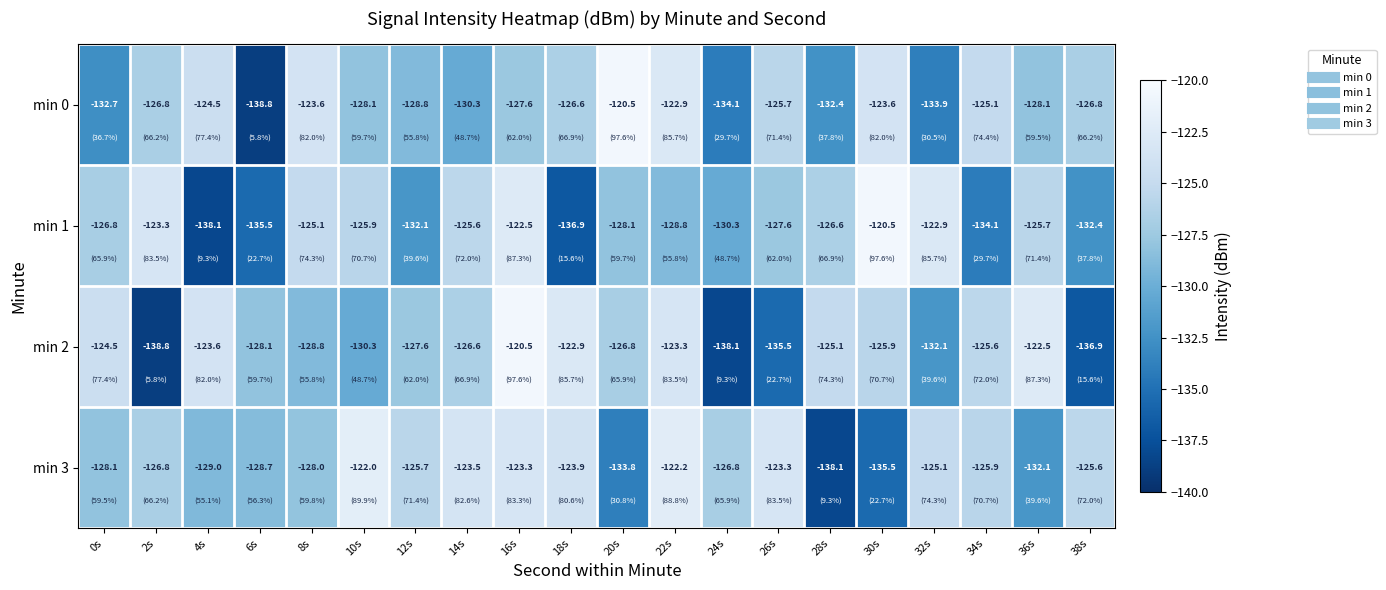

Where does the min 1 series first go above -126?

2s